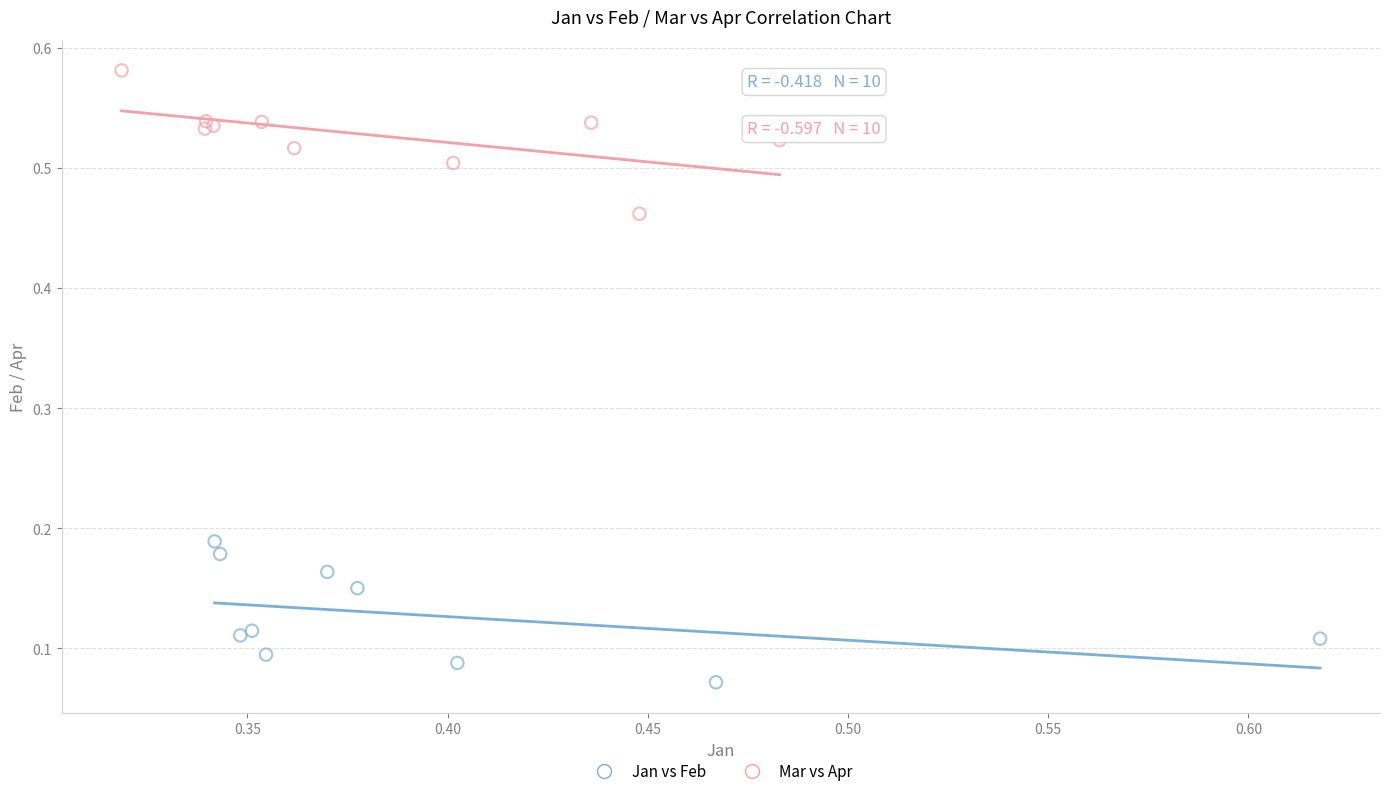

What are all the series names shown in the legend?

Jan vs Feb, Mar vs Apr